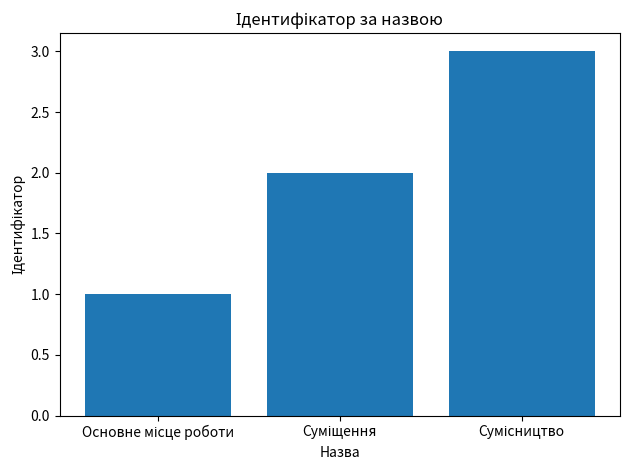

What is the sum of all values?

6